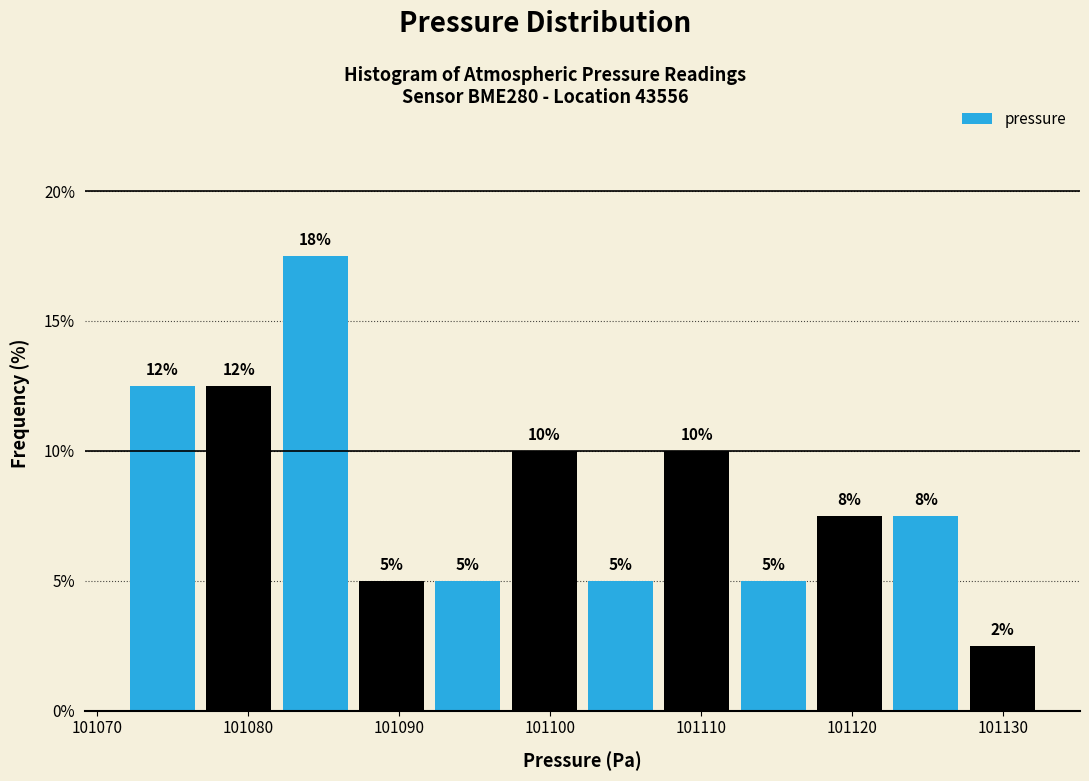

Which range on the x-axis has the tallest bar?

101082 to 101087